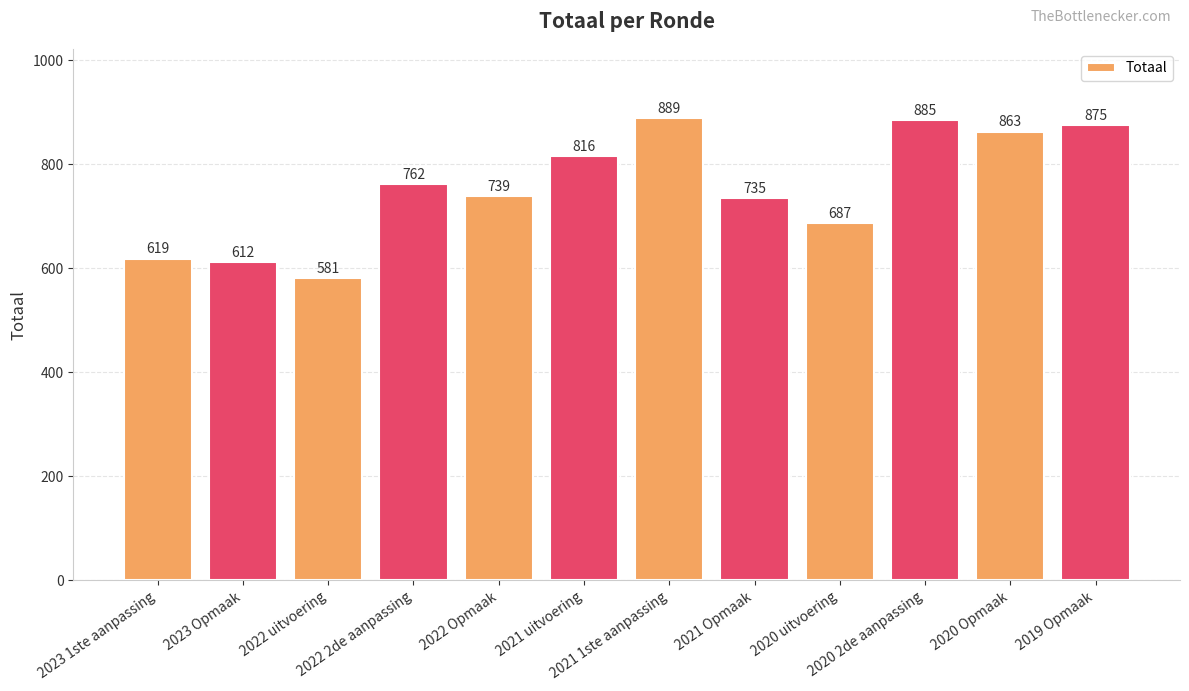

Reading right to left, transcribe all the data shown in this chart.

2019 Opmaak=875	2020 Opmaak=863	2020 2de aanpassing=885	2020 uitvoering=687	2021 Opmaak=735	2021 1ste aanpassing=889	2021 uitvoering=816	2022 Opmaak=739	2022 2de aanpassing=762	2022 uitvoering=581	2023 Opmaak=612	2023 1ste aanpassing=619